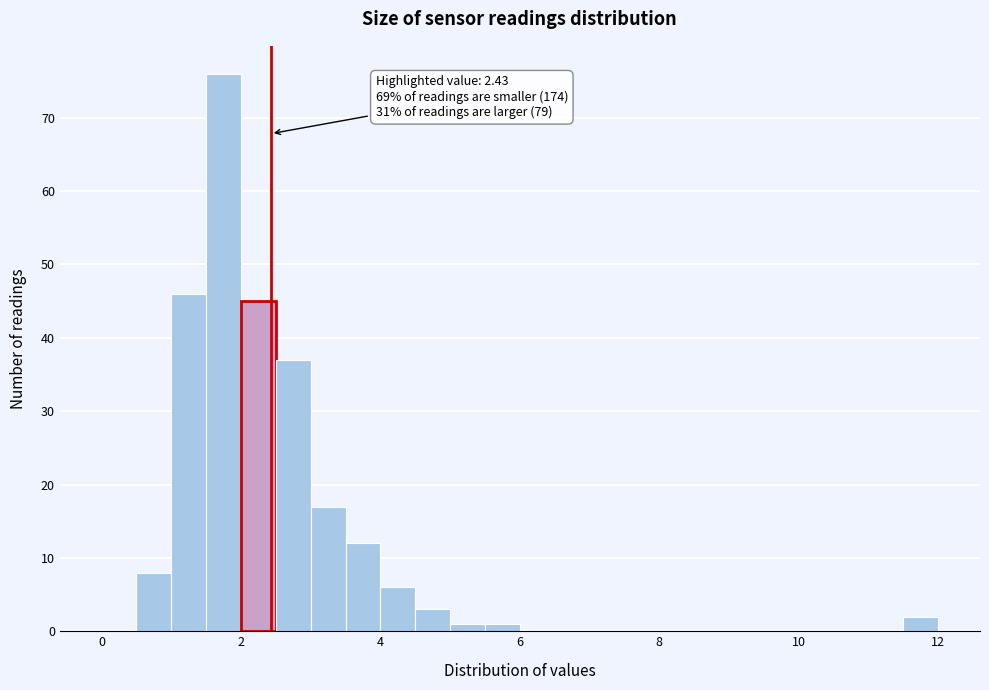

Around what value on the x-axis is the tallest bar? Give the approximate position of its centre, as read against the axis.

1.8